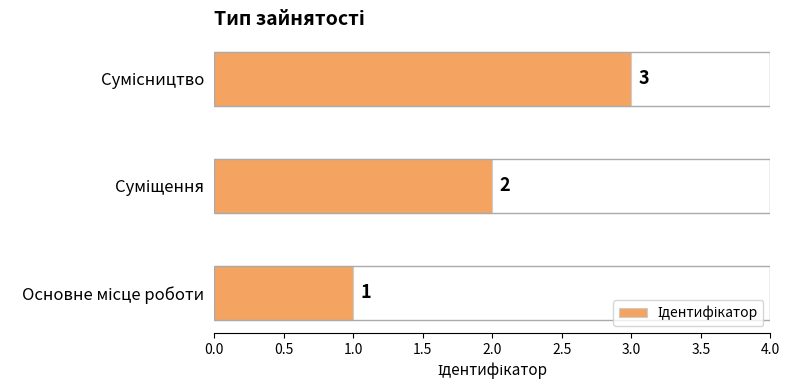

Are the bars grouped side by side (vs. stacked)?

No